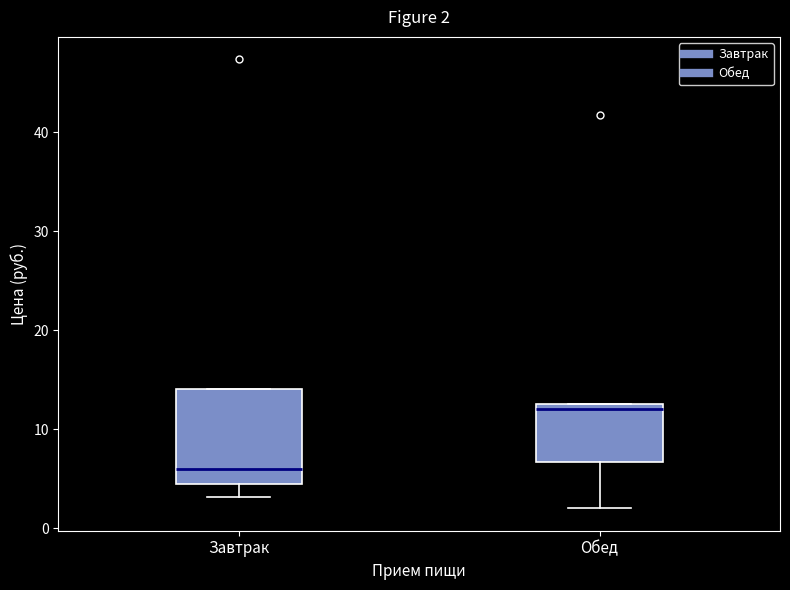

Which box is the tallest, from its lower edge to its upper edge?

Завтрак